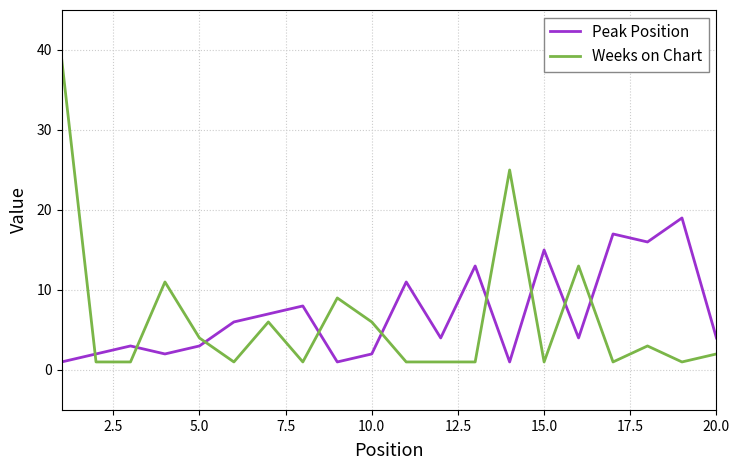

Rank the series by their average value, from lowest to highest.

Weeks on Chart, Peak Position